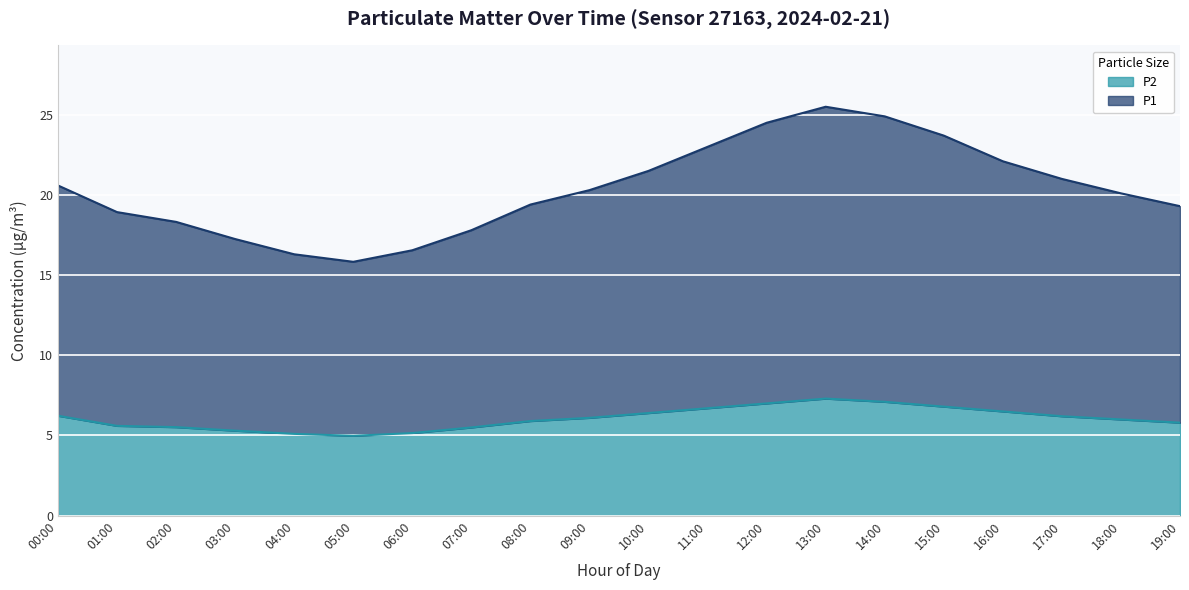

Is it true that P1 equals 3.6 at 06:00?

False